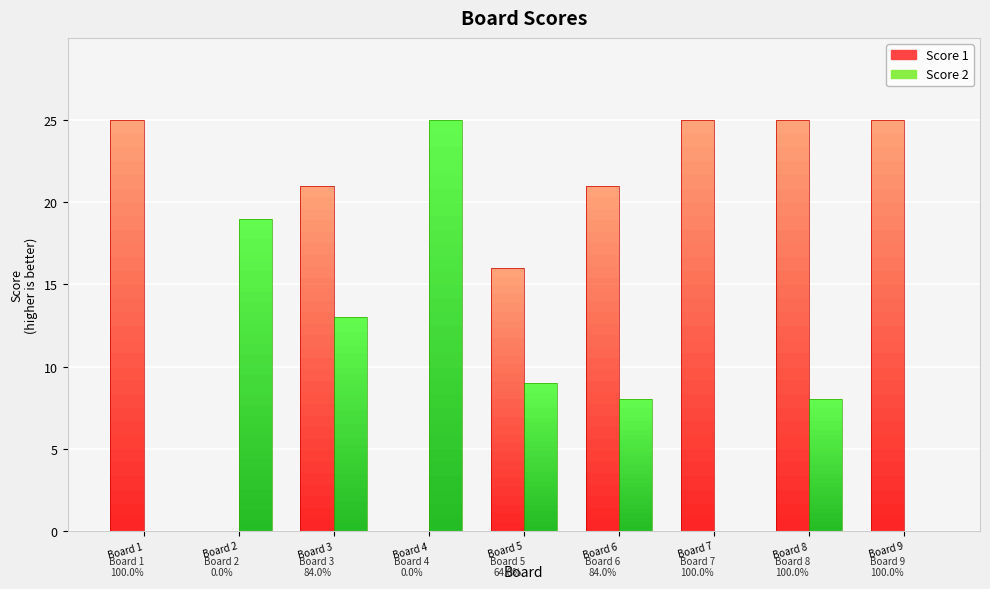

What is the total value across all series at 3?

34